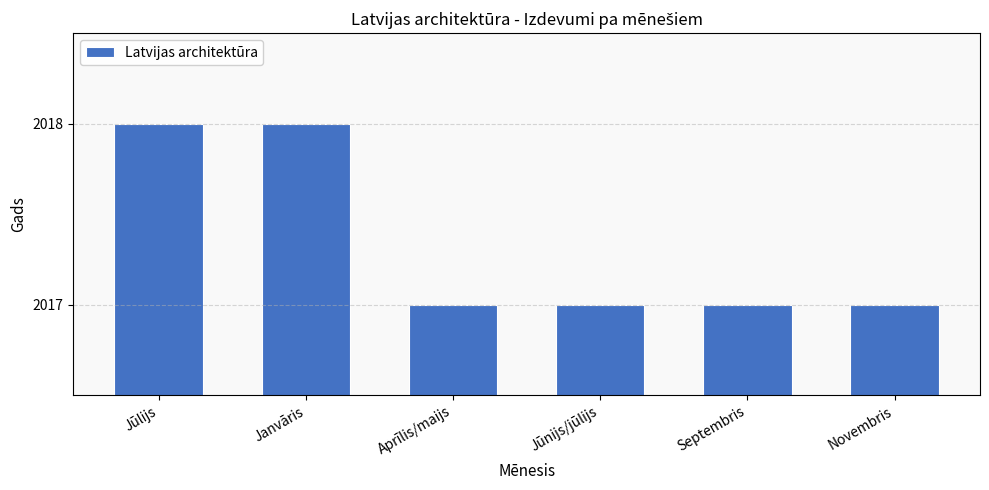

Reading left to right, list all the values displayed in this chart.

2018	2018	2017	2017	2017	2017